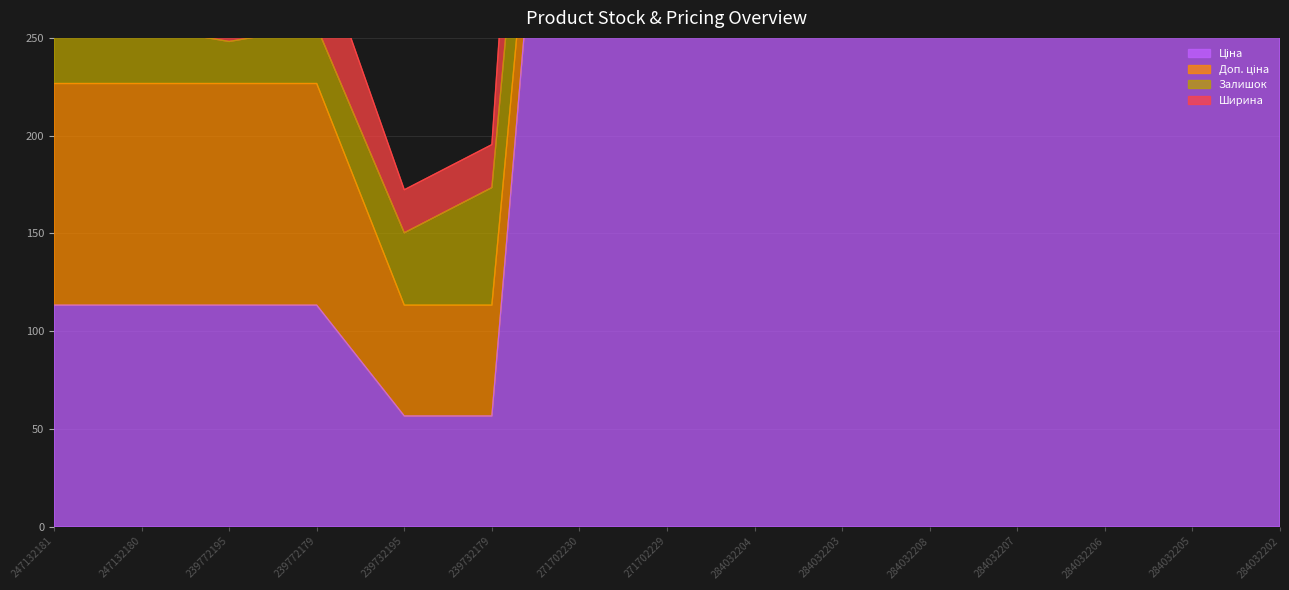

Reading left to right, extract all data points from this chart.

Ціна: 113.3	113.3	113.3	113.3	56.7	56.7	586.0	586.0	535.4	535.4	535.4	535.4	535.4	535.4	535.4
Ширина: 252.7	255.7	292.2	299.7	172.3	195.4	852.6	797.7	881.3	910.8	965.2	929.5	835.6	909.8	900.3